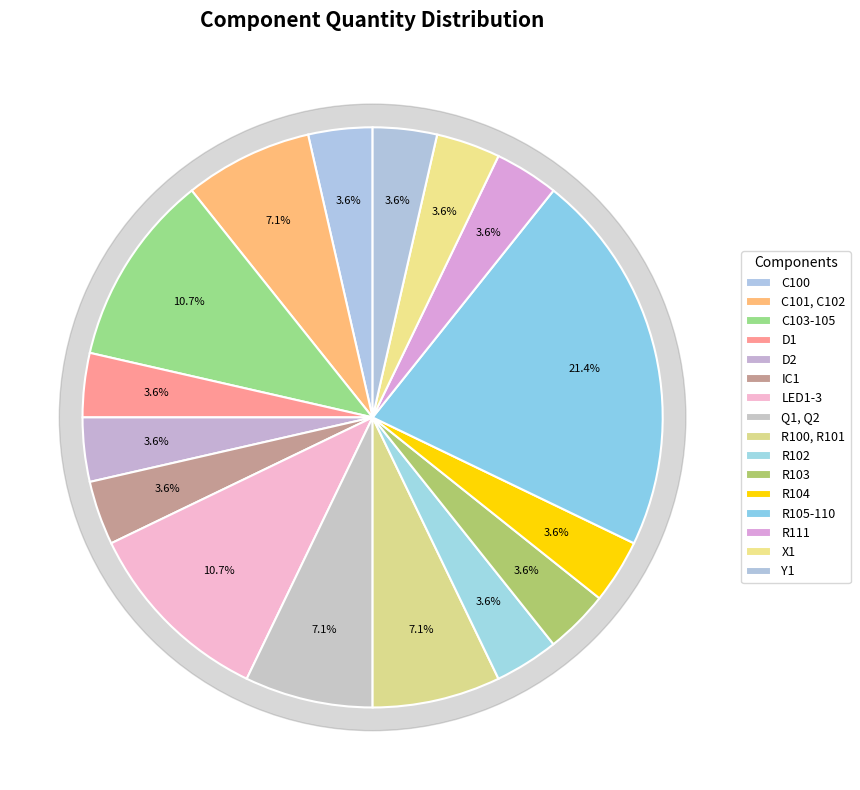

How many slices are in this pie chart?

16